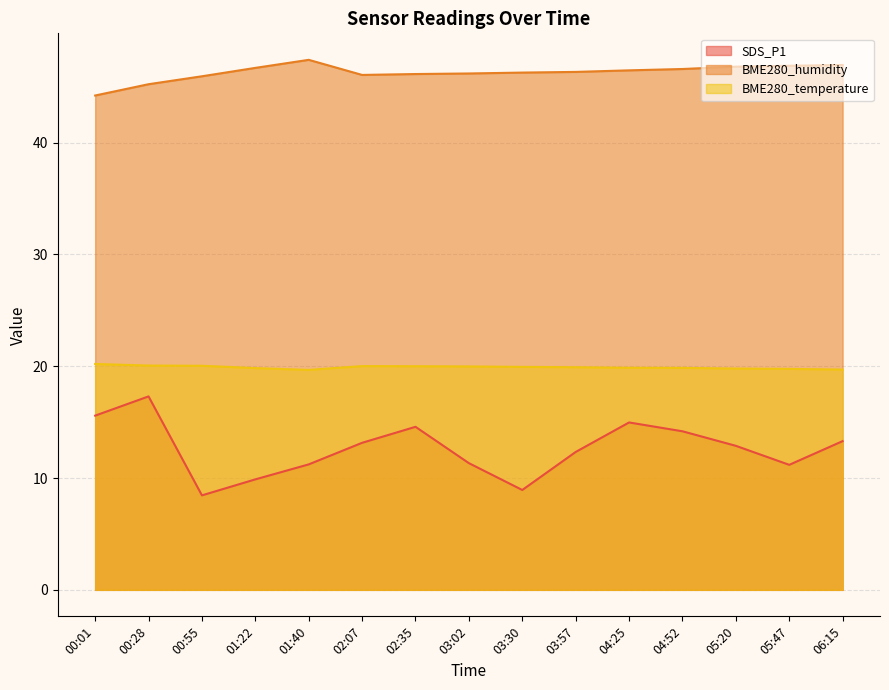

Where is the first local maximum for SDS_P1?

00:28